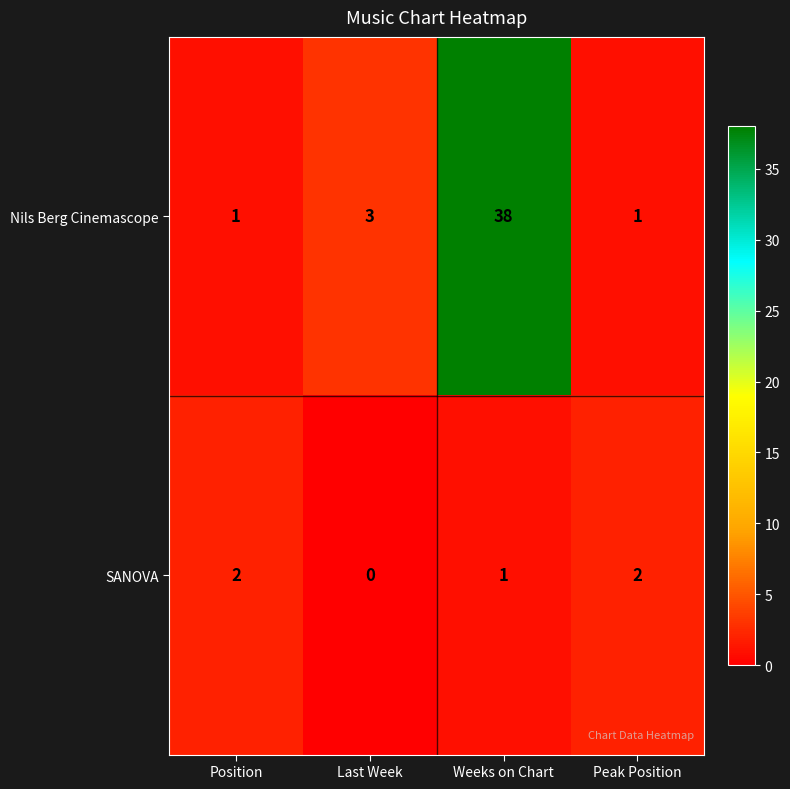

The SANOVA series shows 1 at Last Week. True or false?

False